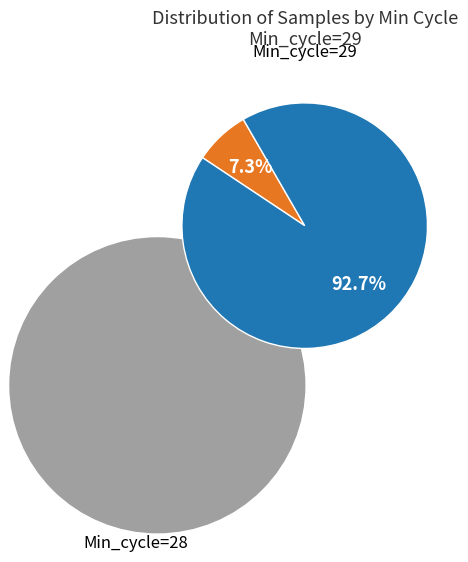

What is the change in value from Min_cycle=28 to Min_cycle=29?

+18066